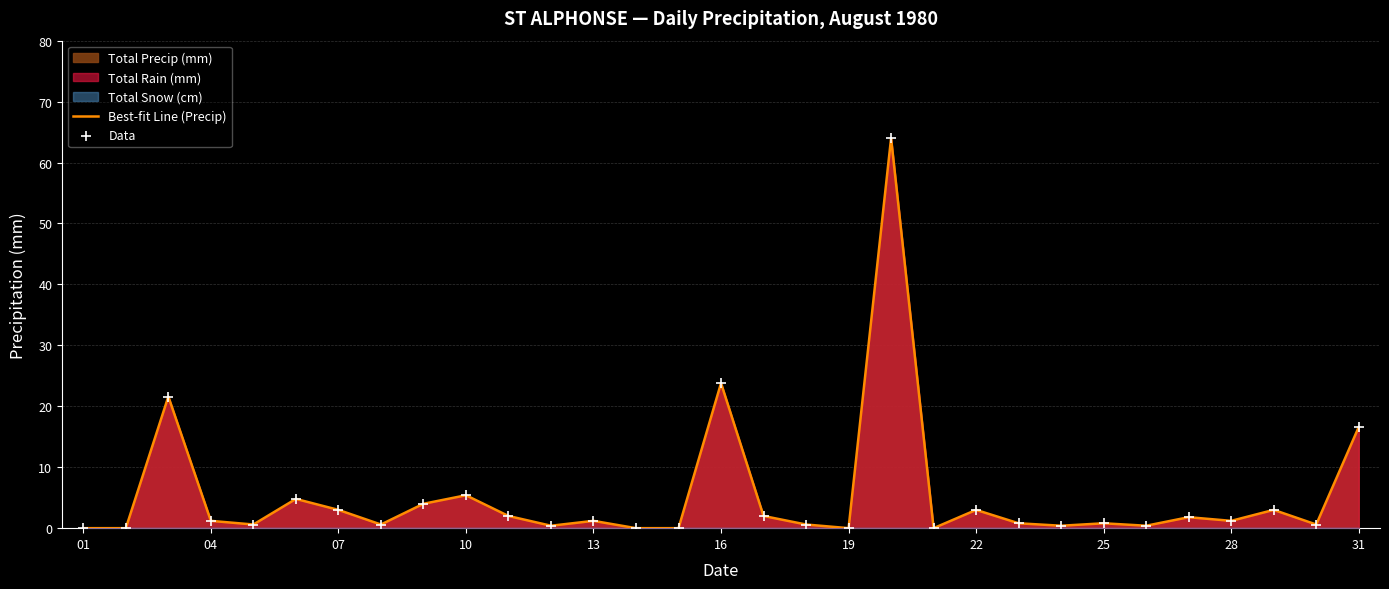

What is the maximum value for Best-fit Line (Precip)?

64.0